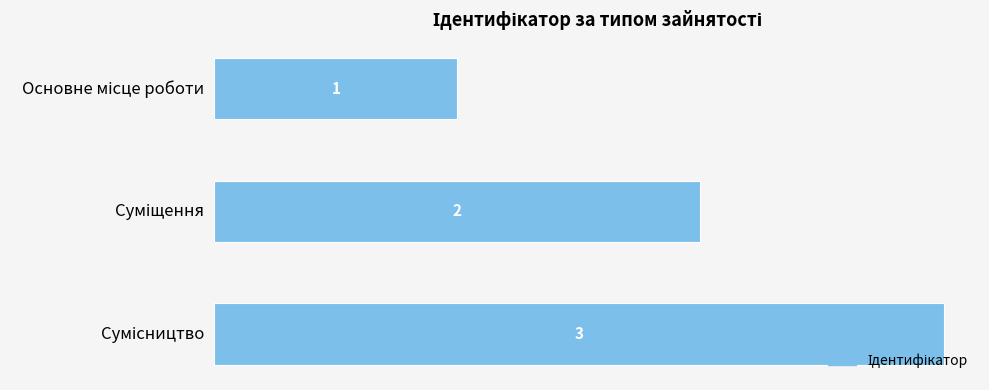

How many values are between 1 and 3?

3